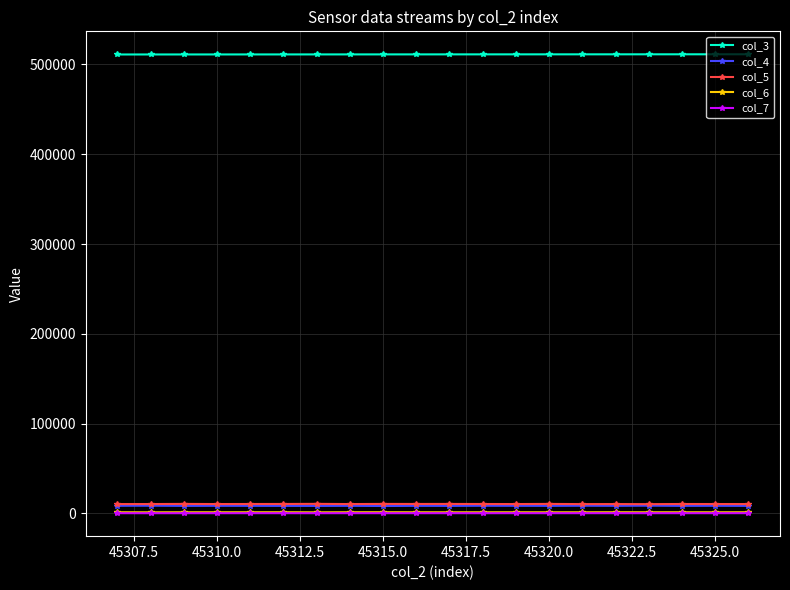

True or false: col_6 and col_3 intersect in this chart.

False